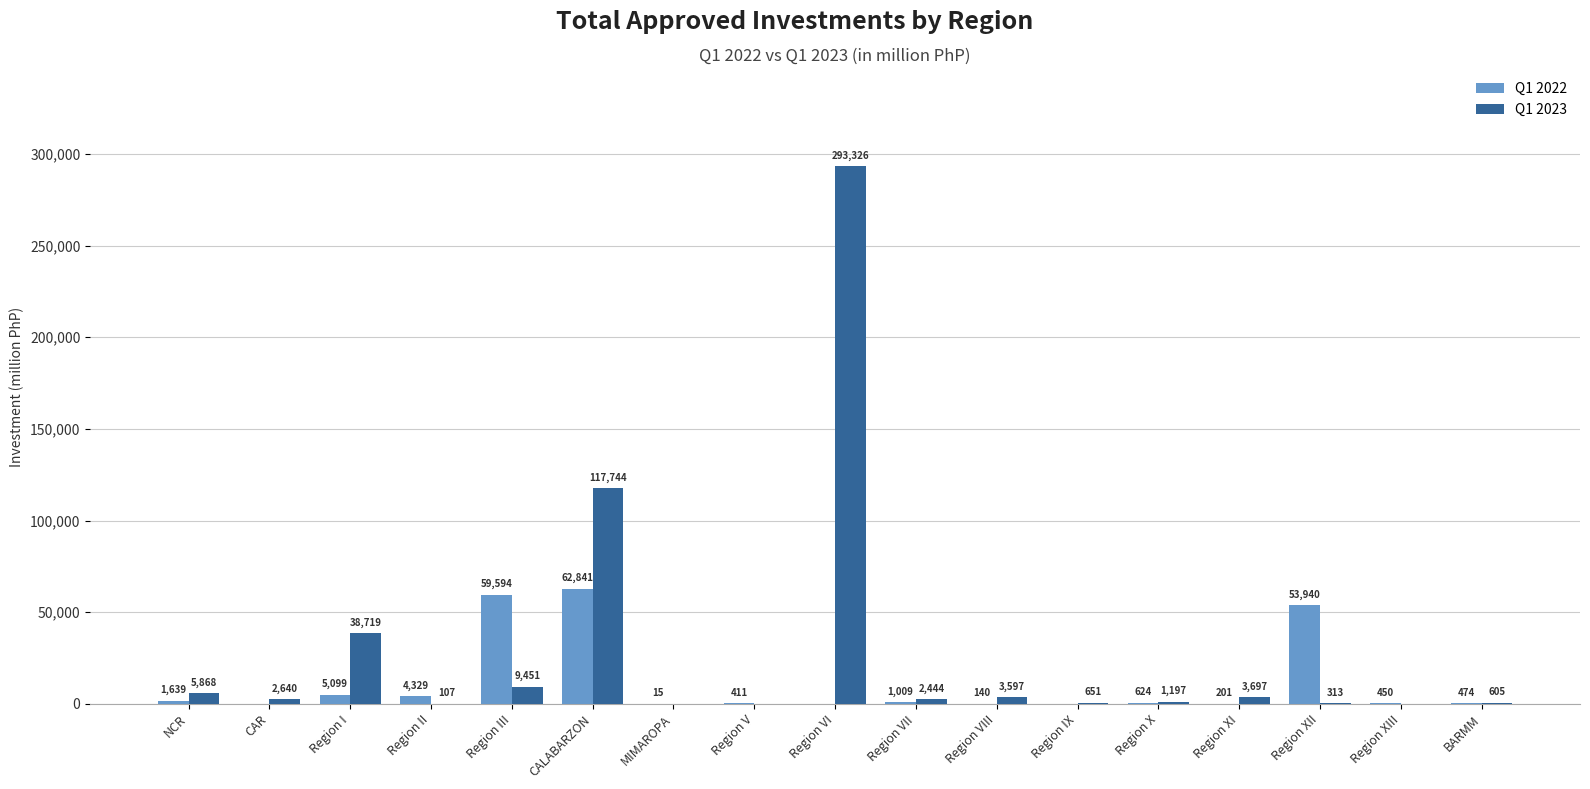

Which series changed the most between Region I and Region IX?

Q1 2023